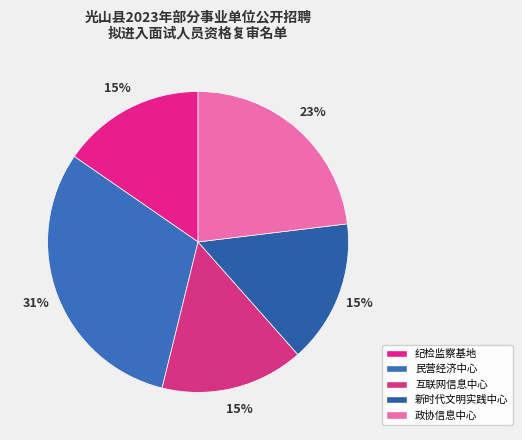

How many slices are in this pie chart?

5